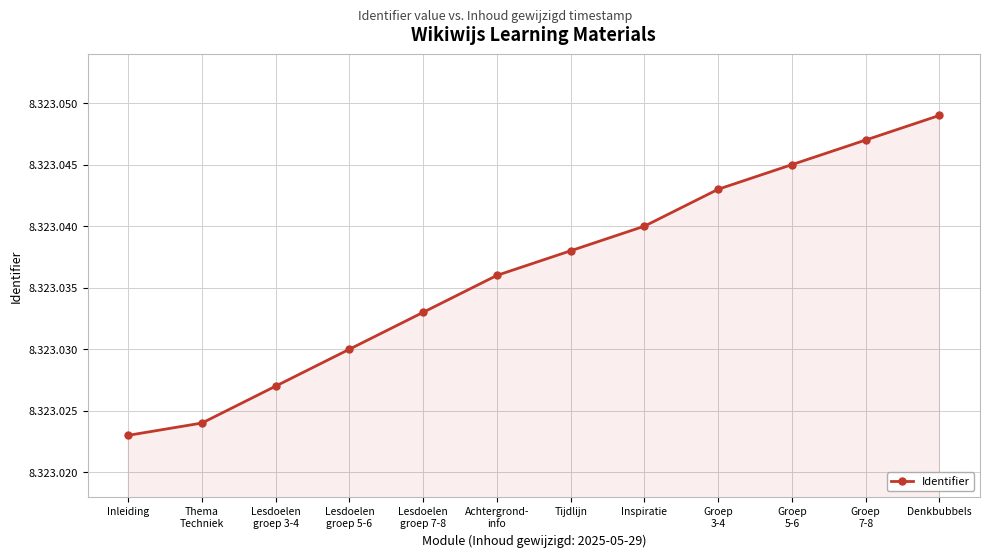

The chart shows a value of 5109754 at Denkbubbels. True or false?

False